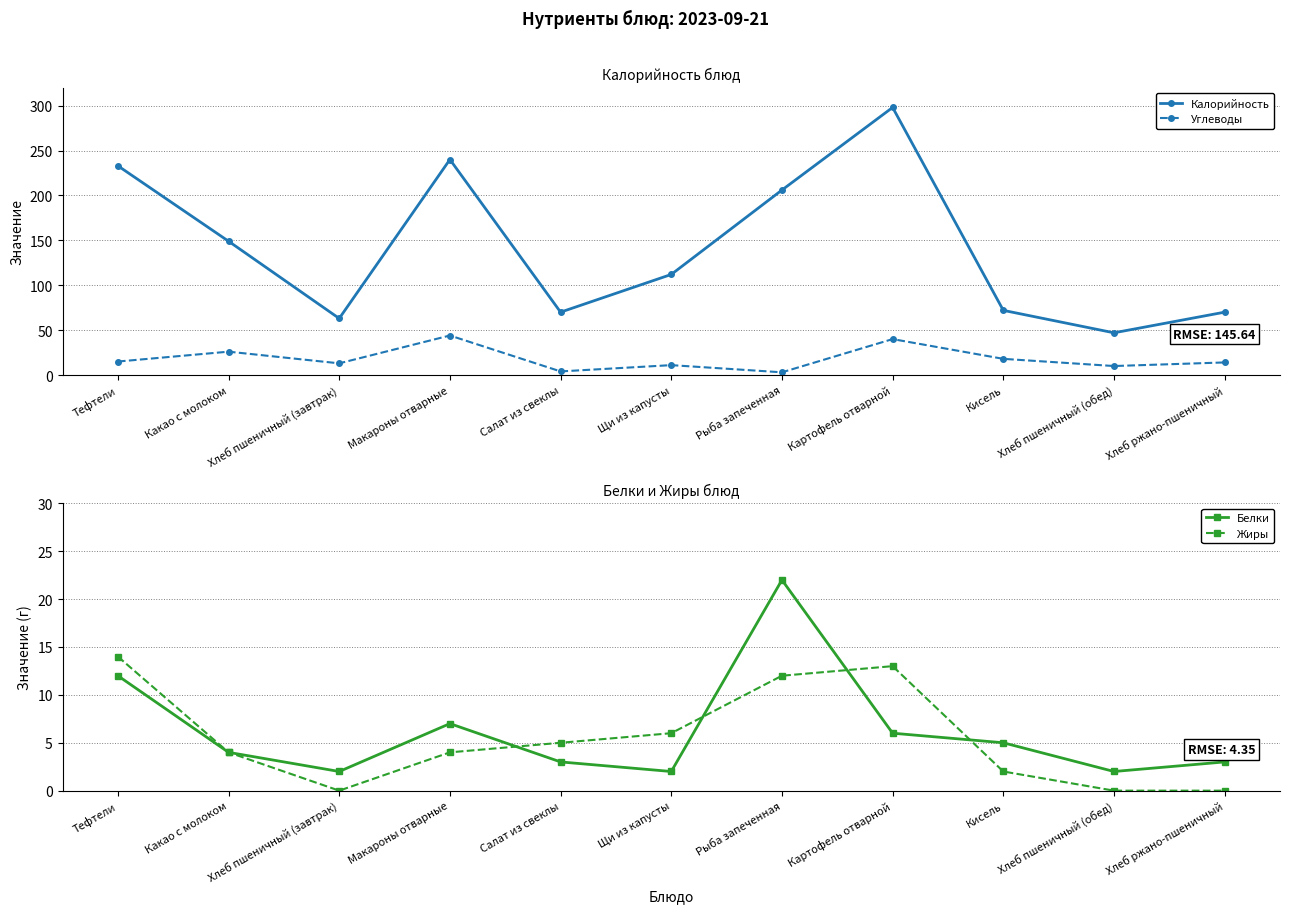

Reading right to left, what are all the values shown in this chart?

Калорийность: Хлеб ржано-пшеничный=70	Хлеб пшеничный (обед)=47	Кисель=72	Картофель отварной=298	Рыба запеченная=206	Щи из капусты=112	Салат из свеклы=70	Макароны отварные=240	Хлеб пшеничный (завтрак)=63	Какао с молоком=149	Тефтели=233
Углеводы: Хлеб ржано-пшеничный=14	Хлеб пшеничный (обед)=10	Кисель=18	Картофель отварной=40	Рыба запеченная=3	Щи из капусты=11	Салат из свеклы=4	Макароны отварные=44	Хлеб пшеничный (завтрак)=13	Какао с молоком=26	Тефтели=15
Белки: Хлеб ржано-пшеничный=3	Хлеб пшеничный (обед)=2	Кисель=5	Картофель отварной=6	Рыба запеченная=22	Щи из капусты=2	Салат из свеклы=3	Макароны отварные=7	Хлеб пшеничный (завтрак)=2	Какао с молоком=4	Тефтели=12
Жиры: Хлеб ржано-пшеничный=0	Хлеб пшеничный (обед)=0	Кисель=2	Картофель отварной=13	Рыба запеченная=12	Щи из капусты=6	Салат из свеклы=5	Макароны отварные=4	Хлеб пшеничный (завтрак)=0	Какао с молоком=4	Тефтели=14